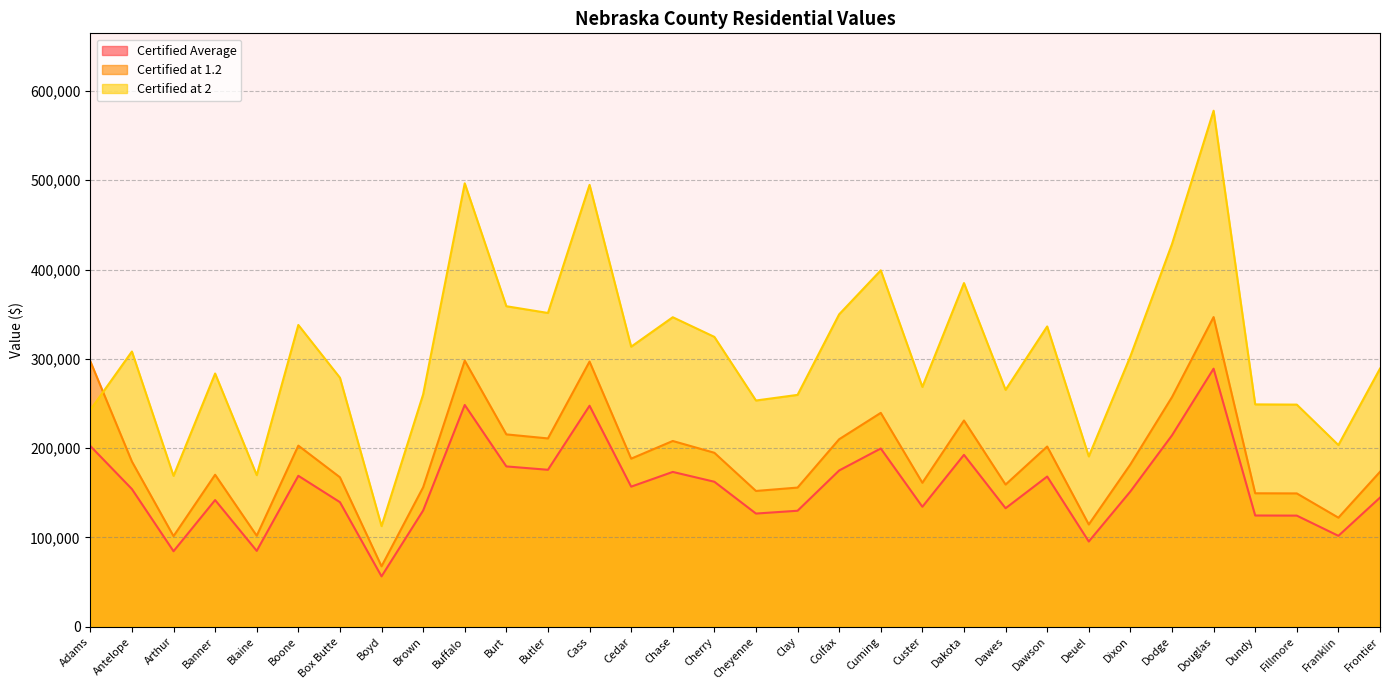

Where is Certified at 1.2 nearest to the value 207124?

Chase